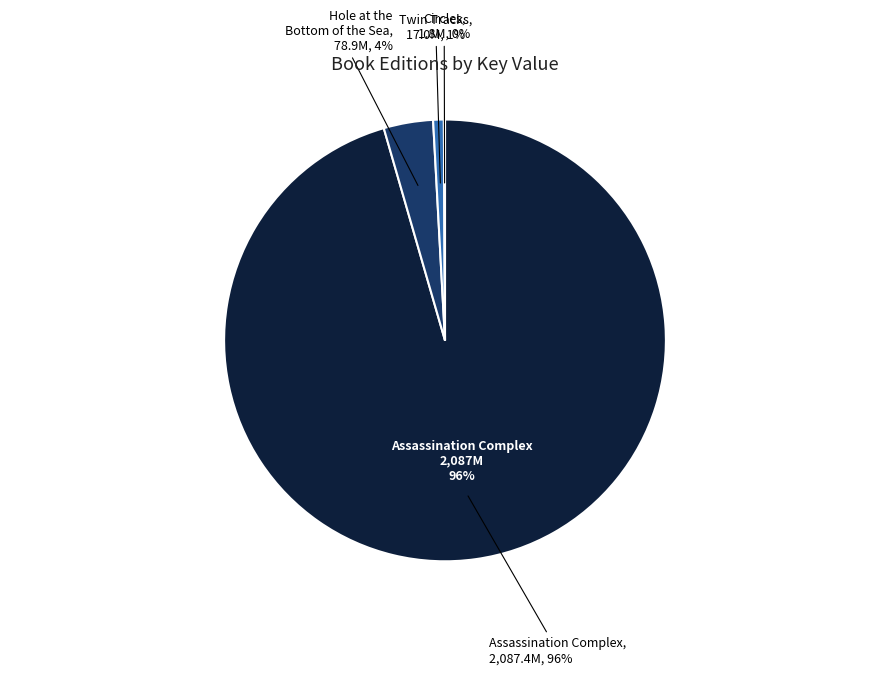

What portion of the pie excludes Circles (eBook)?

100.0%